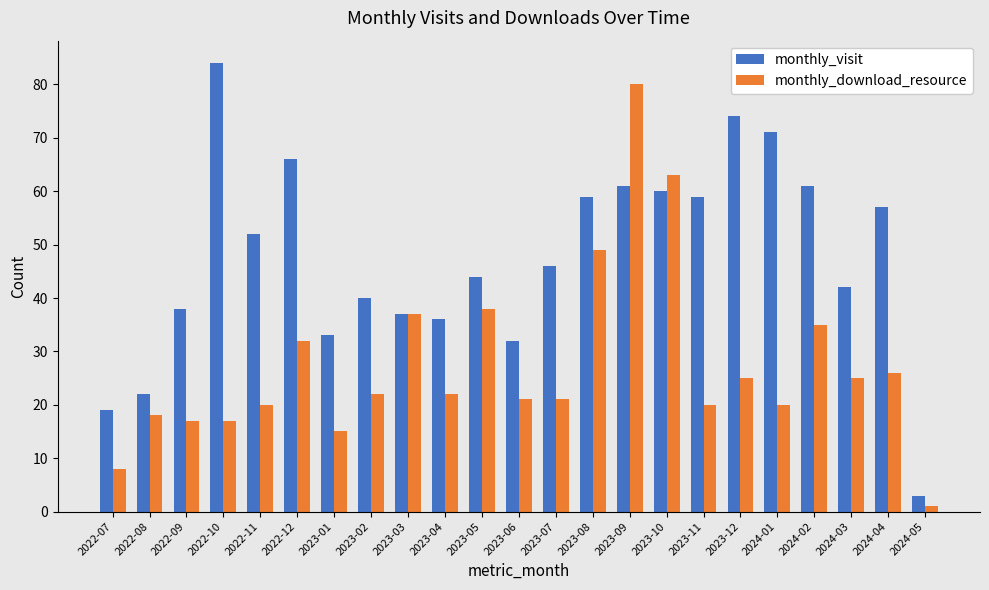

List the series in order of their peak value, lowest first.

monthly_download_resource, monthly_visit